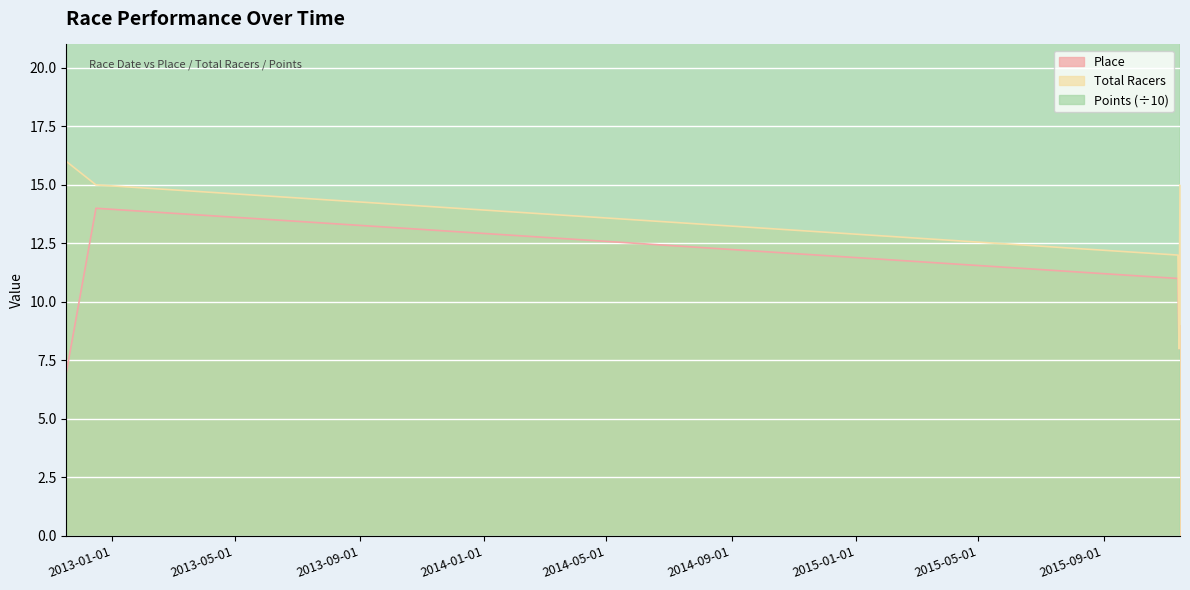

Where is Place nearest to the value 10?

2015-11-13